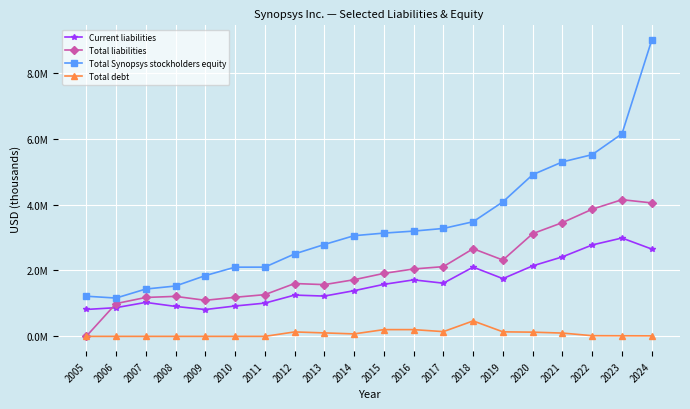

Does the chart have visible grid lines?

Yes